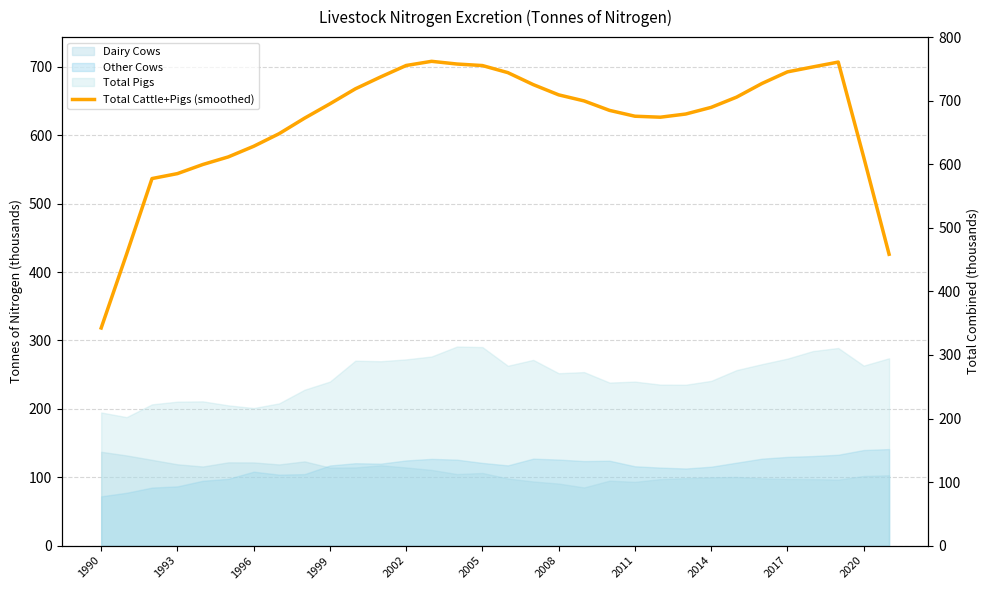

What is the ratio of the value at 21 to the value at 25?

1.0